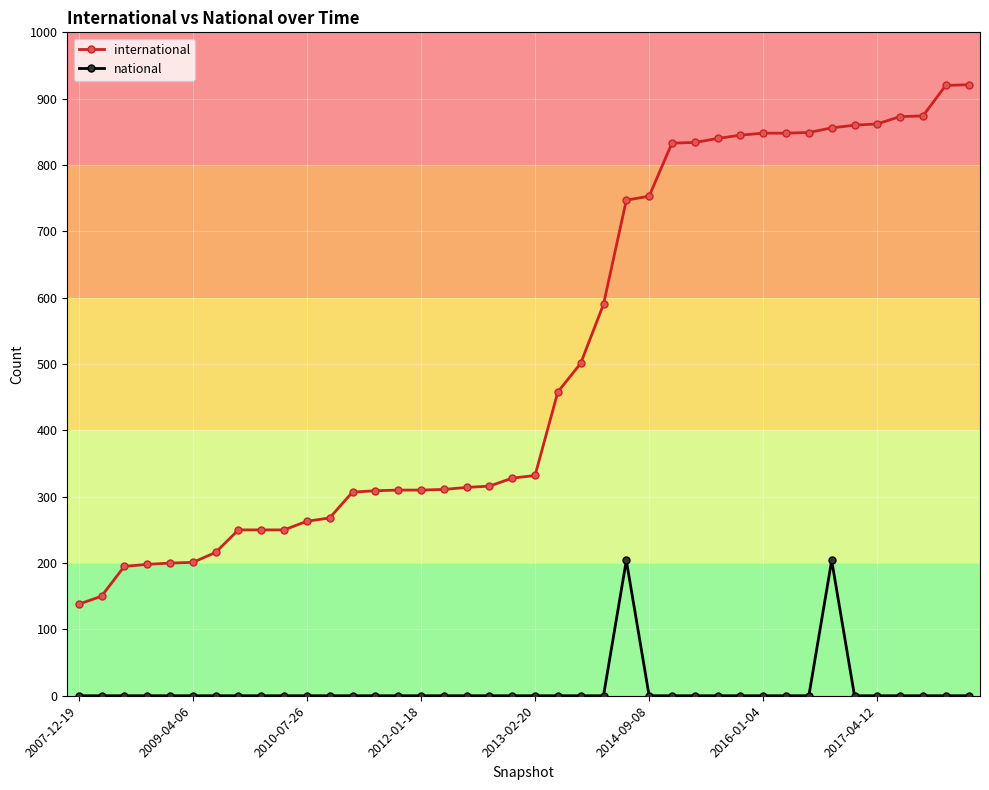

Count the number of categories in the chart.

40